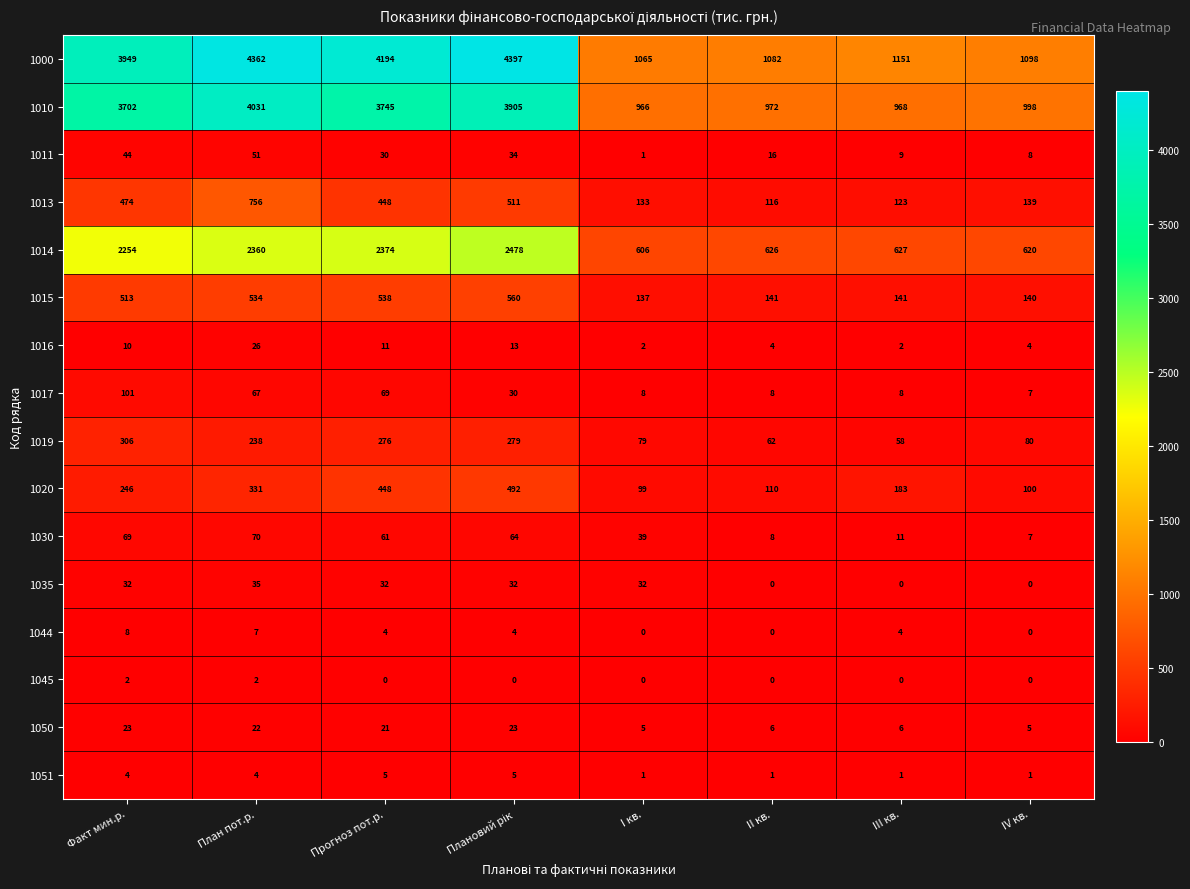

What is the maximum value shown in the chart?

4397